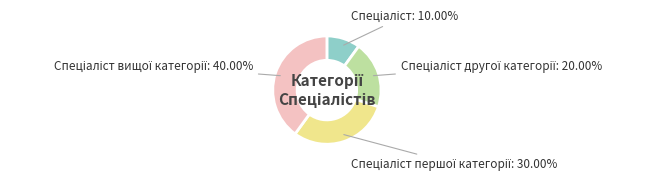

Is there a majority slice in this chart?

No